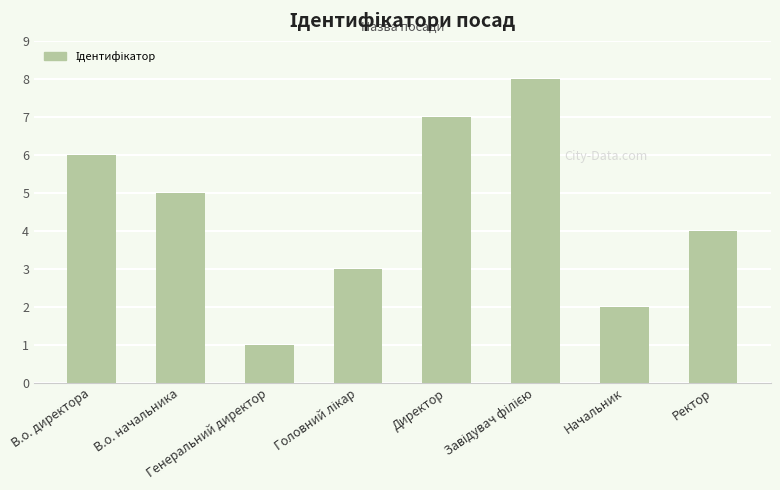

At which label does the data first exceed 5?

В.о. директора